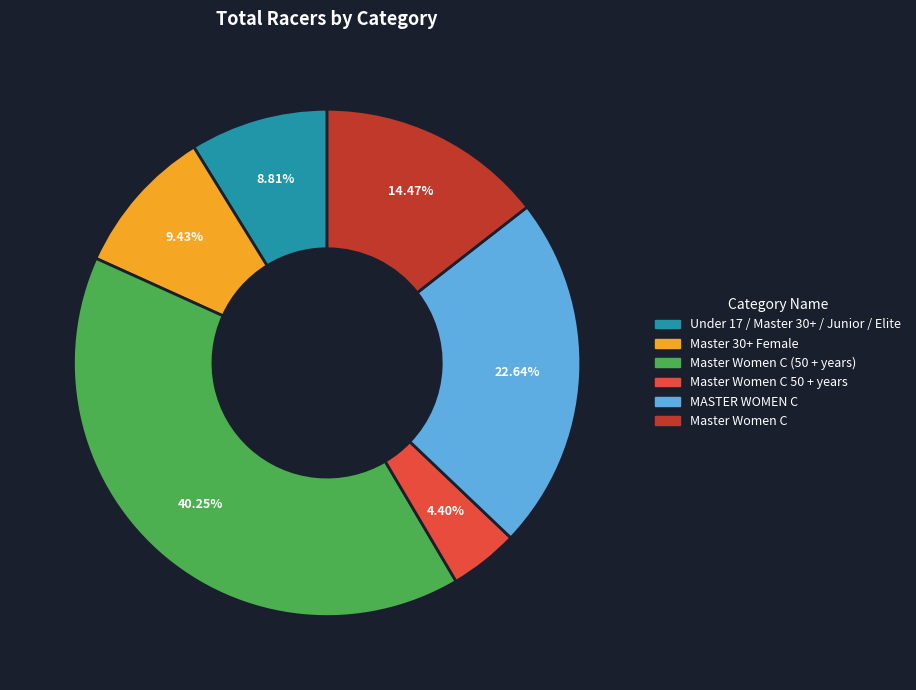

Which has a higher value, Master 30+ Female or Master Women C 50 + years?

Master 30+ Female